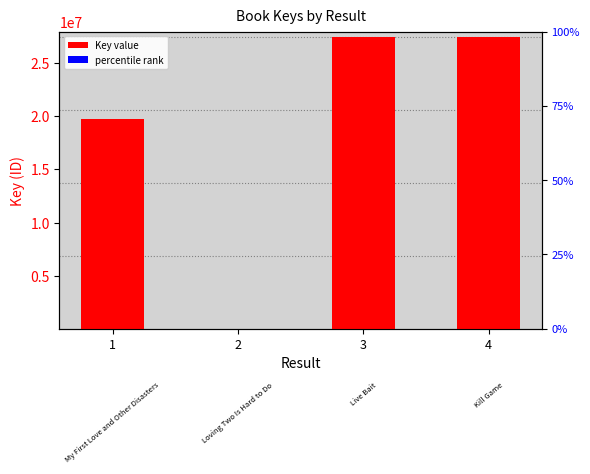

Rank the categories by value from highest to lowest.

3, 4, 1, 2